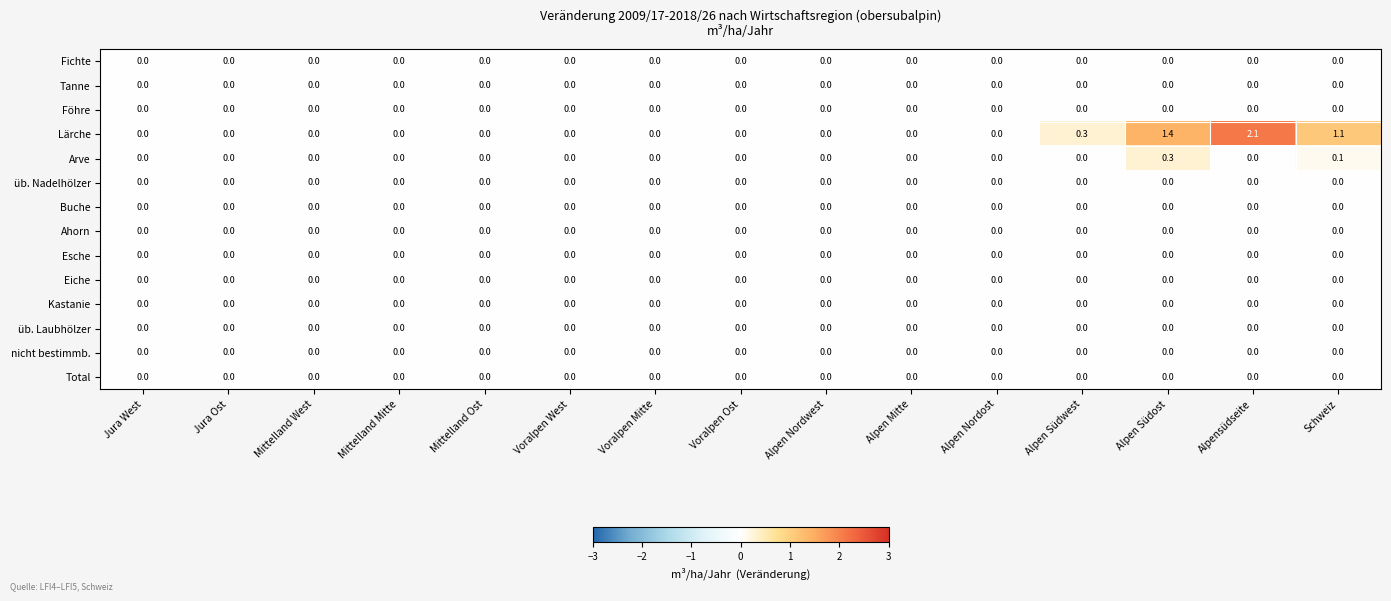

Which series has the largest total across all categories?

Lärche